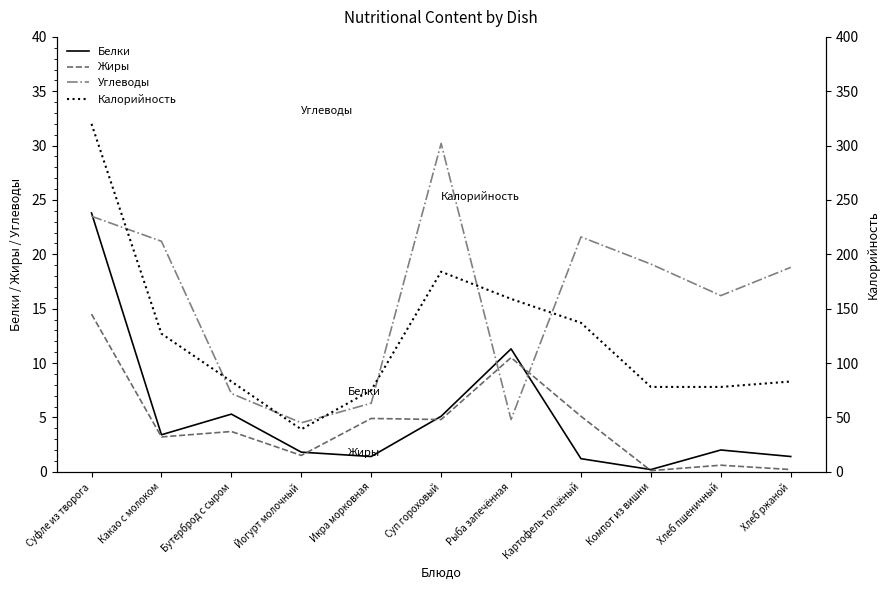

What is the highest value of the Жиры series?

14.5